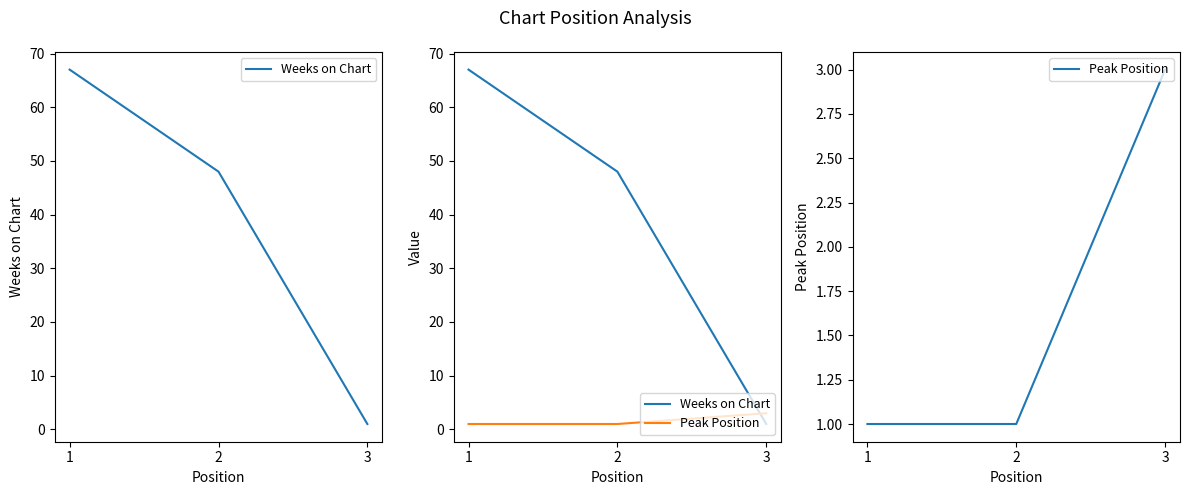

What is the average value of the Peak Position series?

2